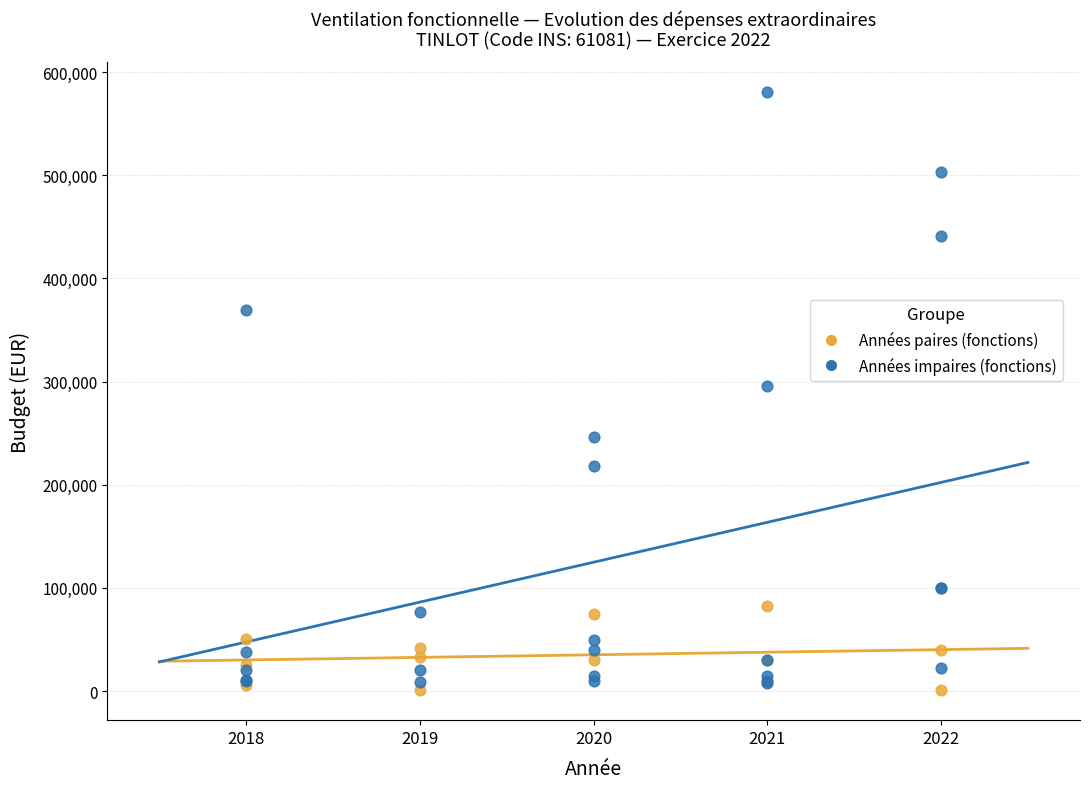

Which series has the widest spread of Y values?

Années impaires (fonctions)